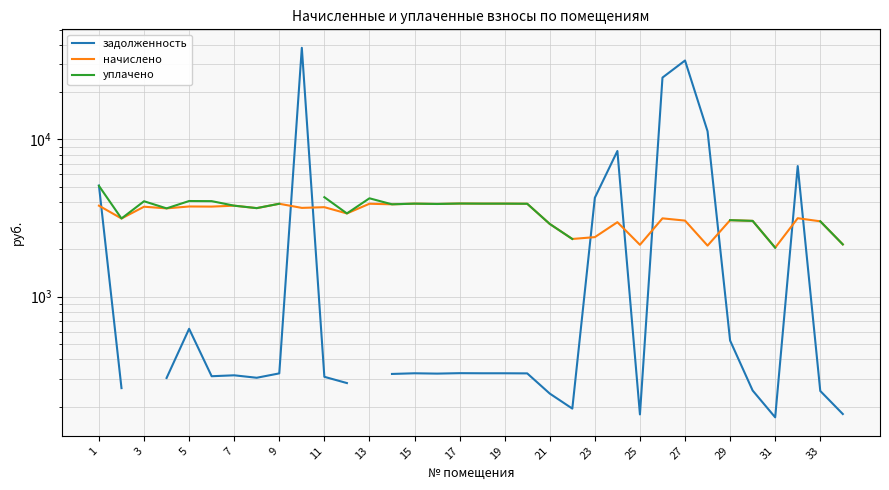

What is the maximum value for уплачено?

5064.7